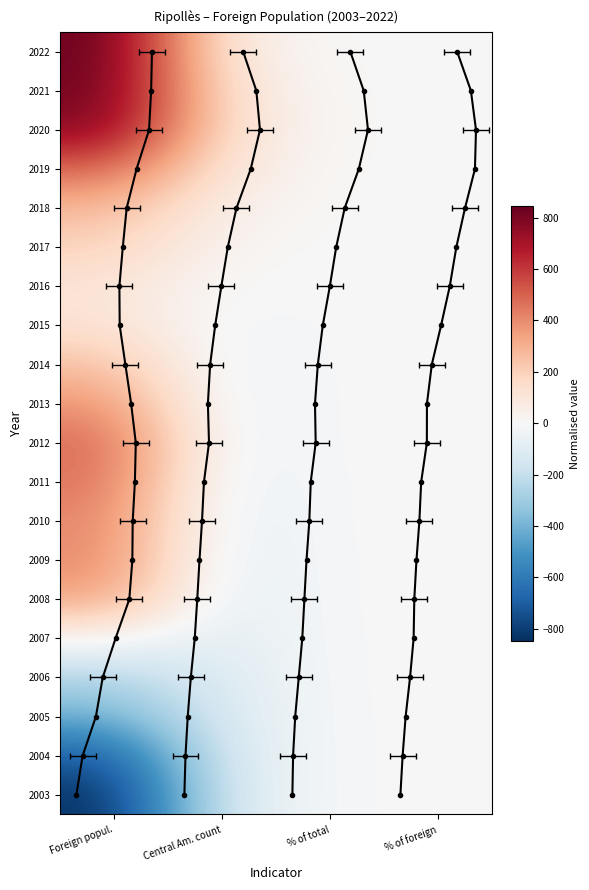

What is the smallest value displayed?

-846.0